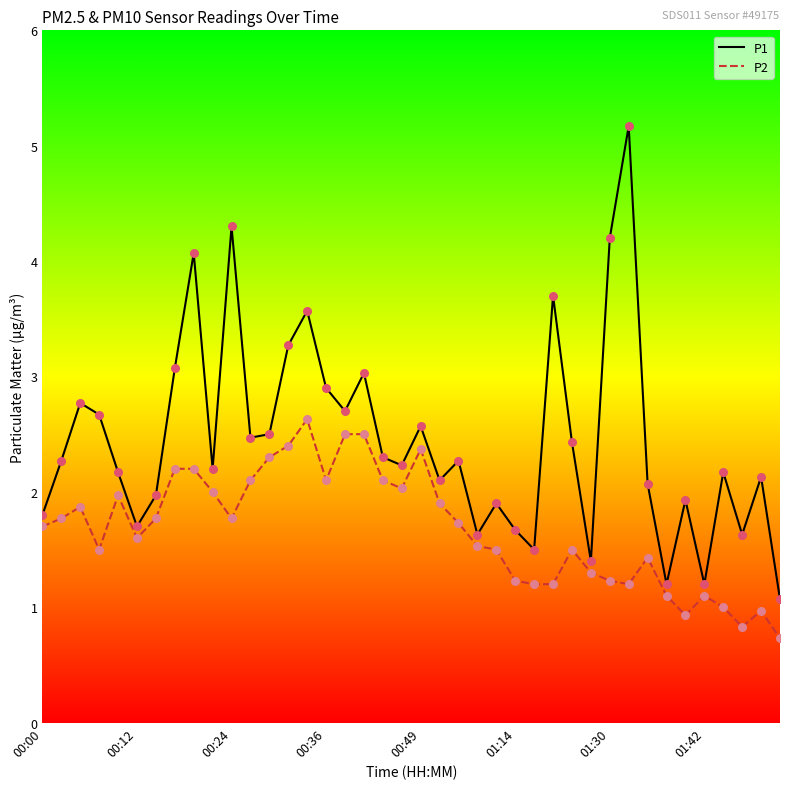

Which series has the widest spread of values?

P1